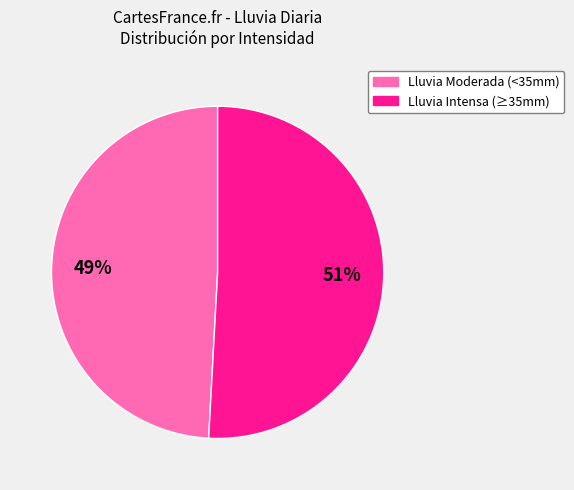

To the nearest percent, what is the average slice percentage?

50%